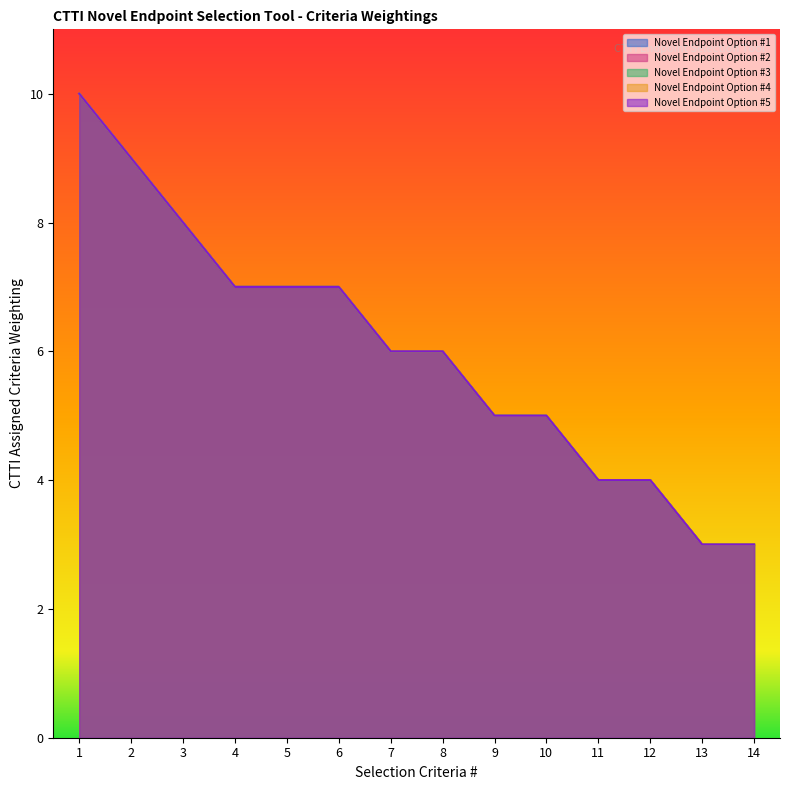

What is the value of the Novel Endpoint Option #4 point at the 8th from the left?

6